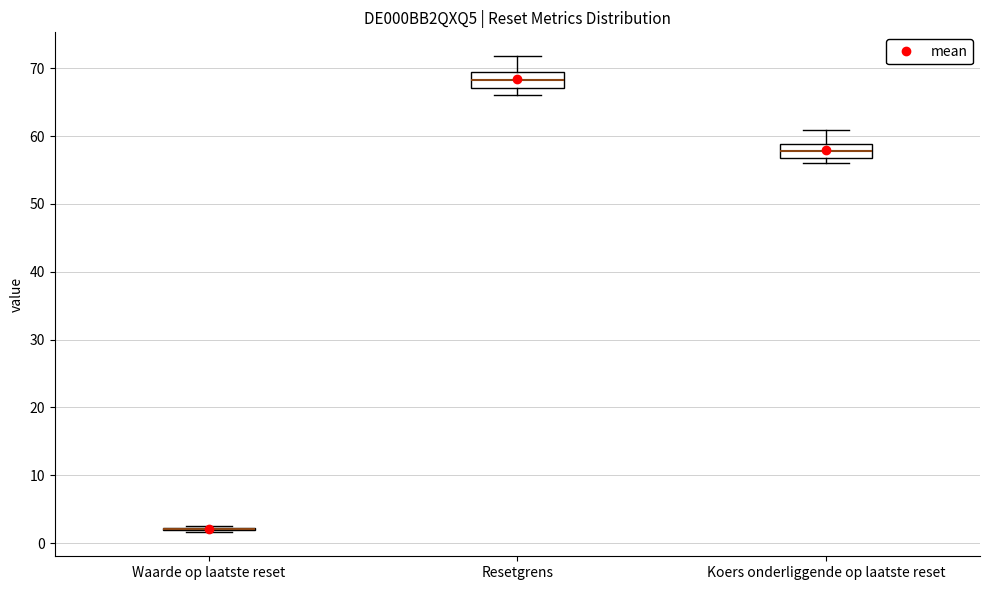

Reading left to right, transcribe this box plot: for each box, give where its median line is, the range the box spans, and where its two whiskers end, as read against the y-axis. The values are not printed on the chart, so give them approximately, as read against the axis.

Waarde op laatste reset: box collapsed to a line at 2, whiskers 2 to 2
Resetgrens: median 68, box 67 to 69, whiskers 66 to 72
Koers onderliggende op laatste reset: median 58, box 57 to 59, whiskers 56 to 61